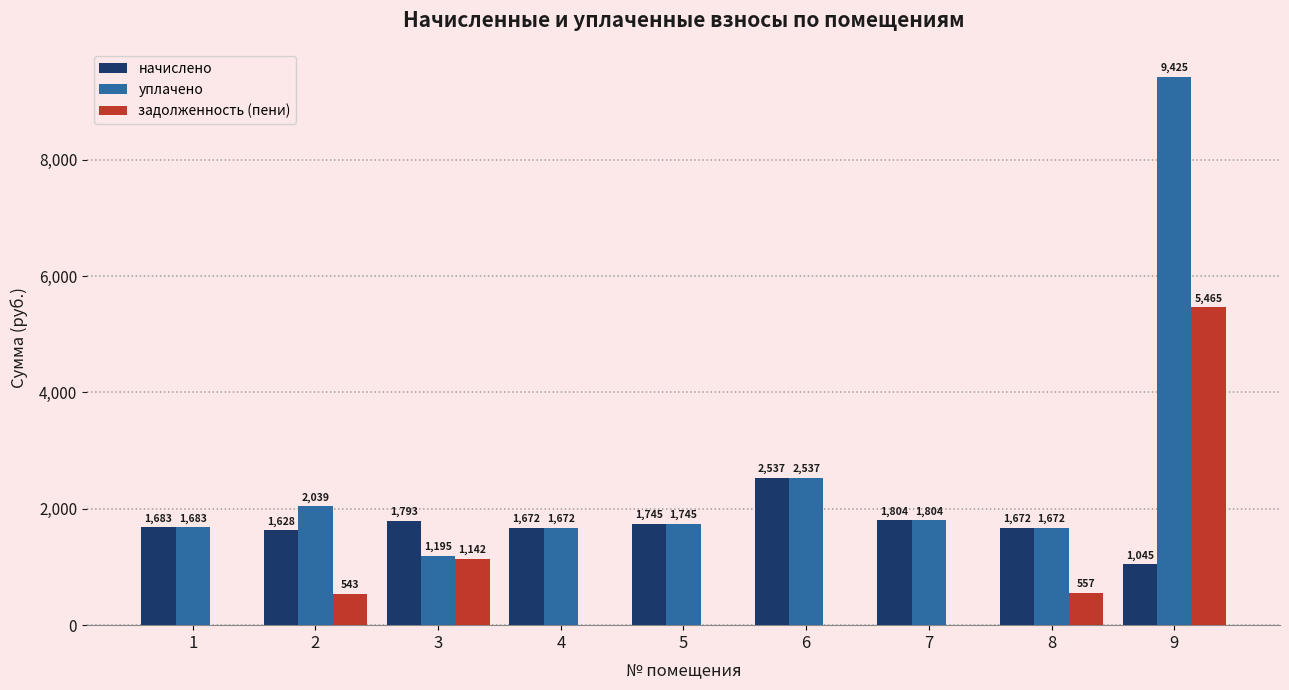

Which series has the largest total across all categories?

уплачено